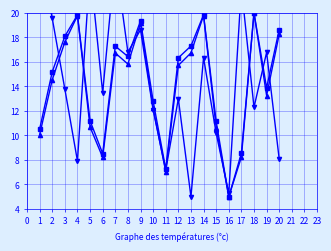

True or false: scan_angle and satz intersect in this chart.

False